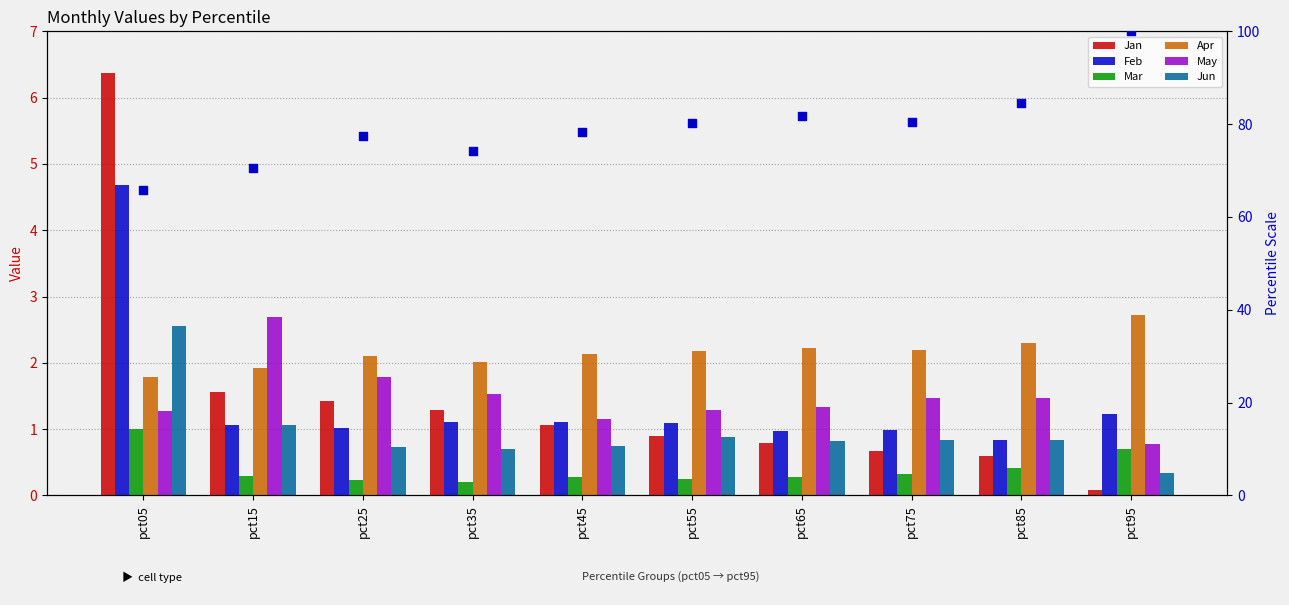

Which series has the largest total across all categories?

Apr